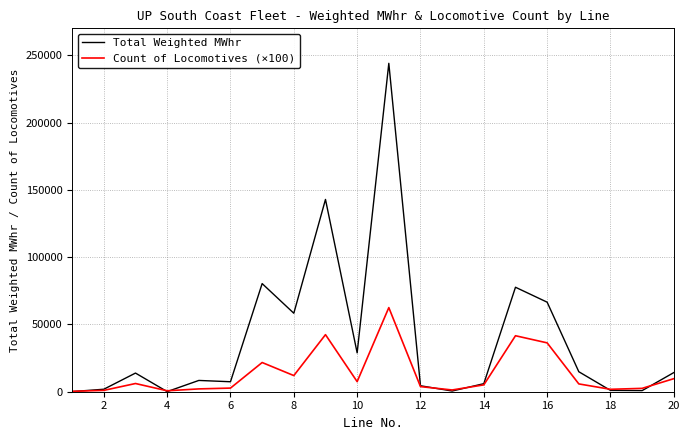

Which series has the largest total across all categories?

Total Weighted MWhr